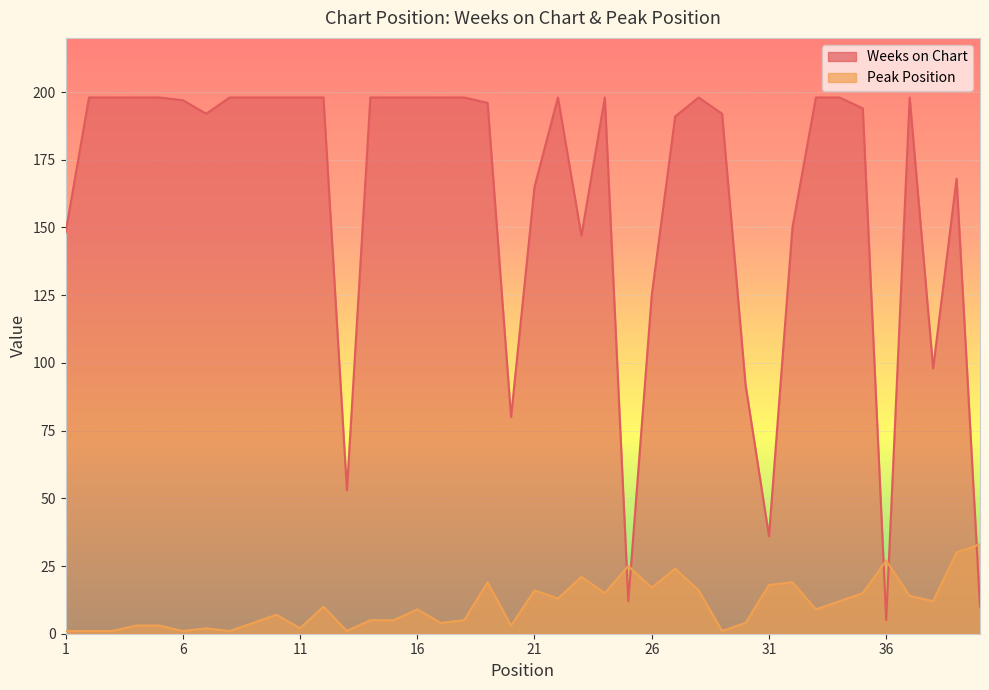

Which category has the highest value in the Weeks on Chart series?

2